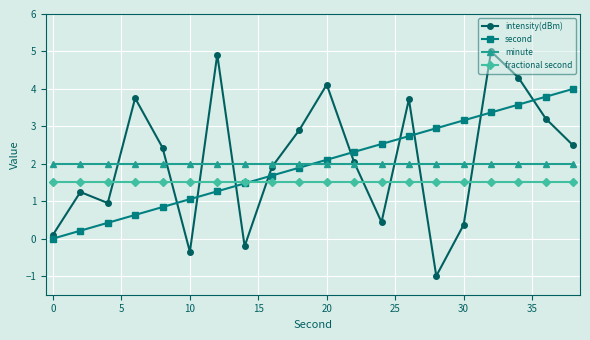

What is the maximum value shown in the chart?

5.0